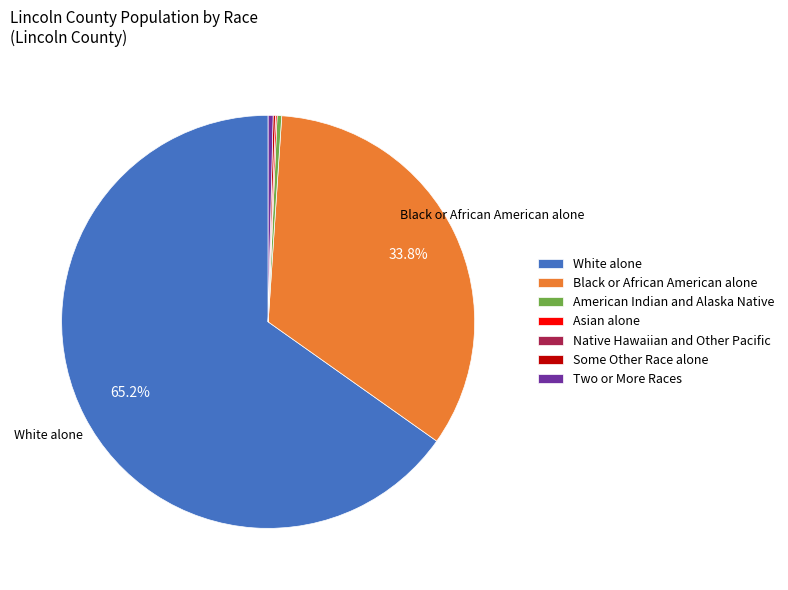

Which slice is the largest?

White alone